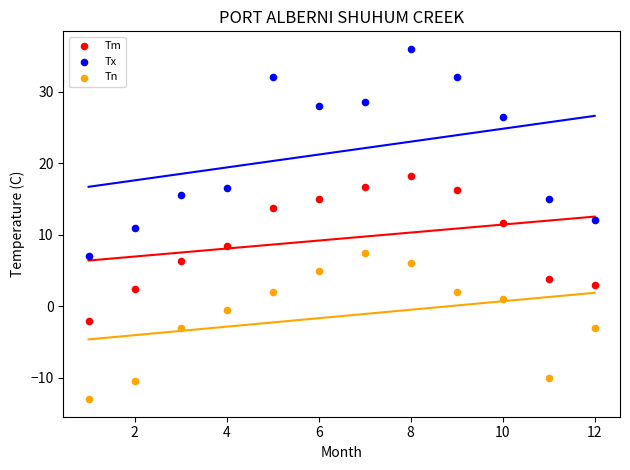

In the Tx series, what Y value is closest to 21?

16.5